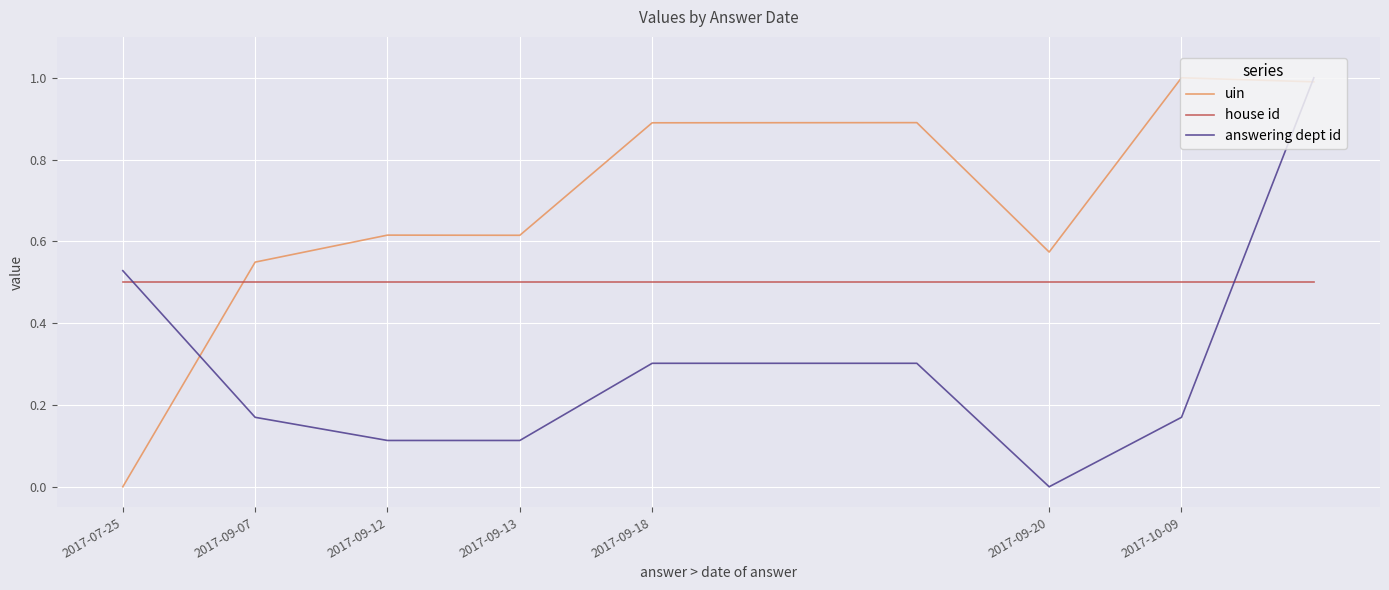

True or false: answering dept id and house id cross at least once.

True